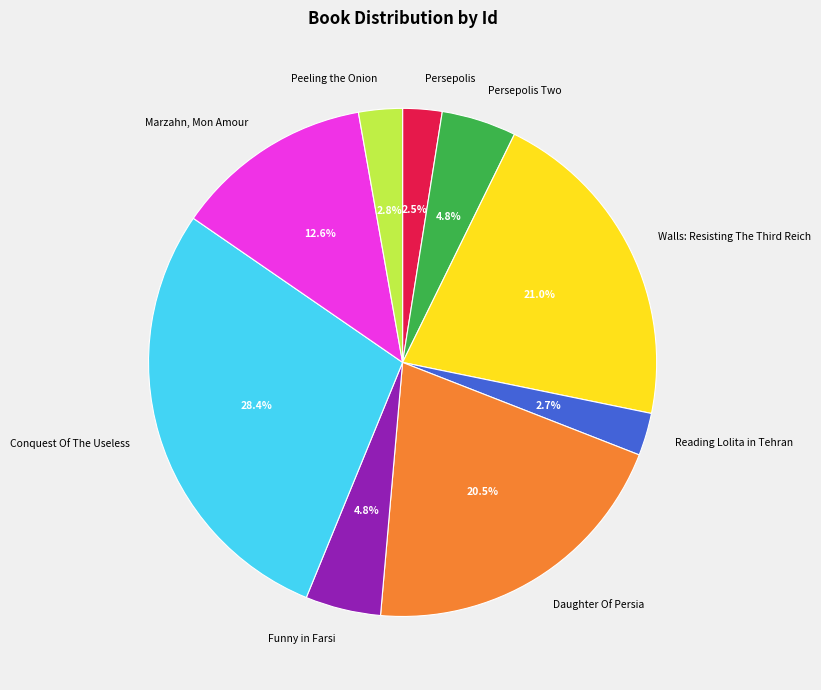

What percentage do Funny in Farsi and Marzahn, Mon Amour together represent?

17.4%